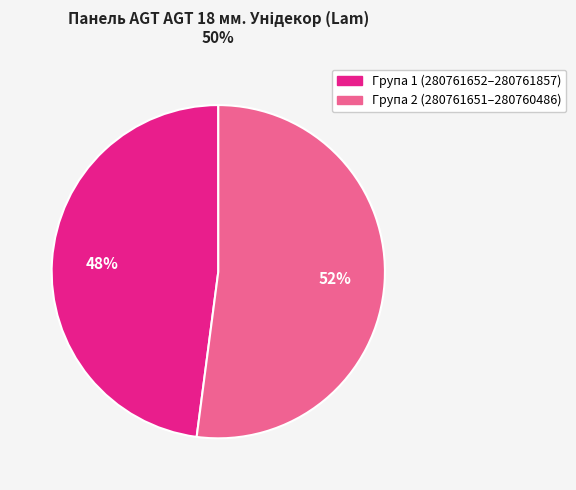

To the nearest percent, what is the difference between the largest and smallest slice percentages?

4%